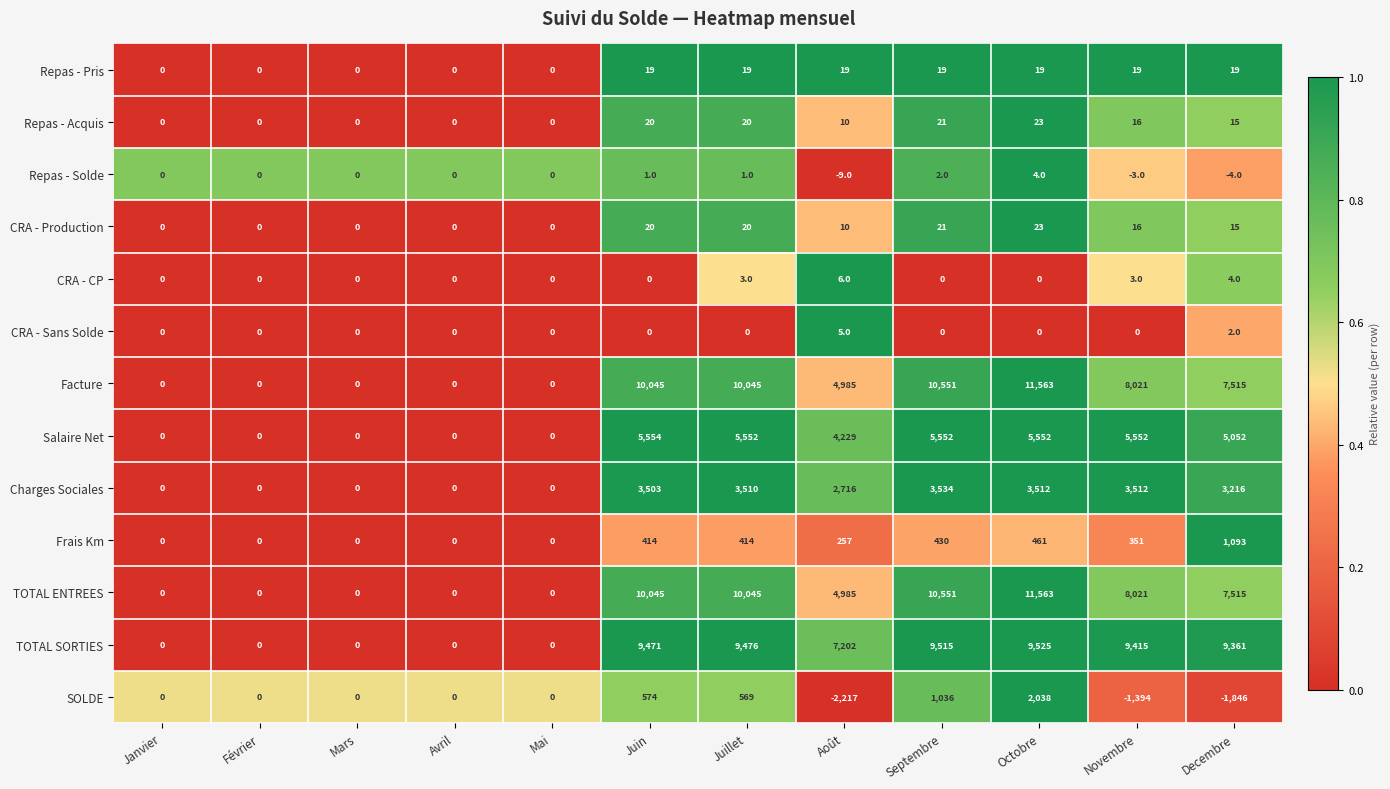

How many data points in CRA - Sans Solde are above 0?

2